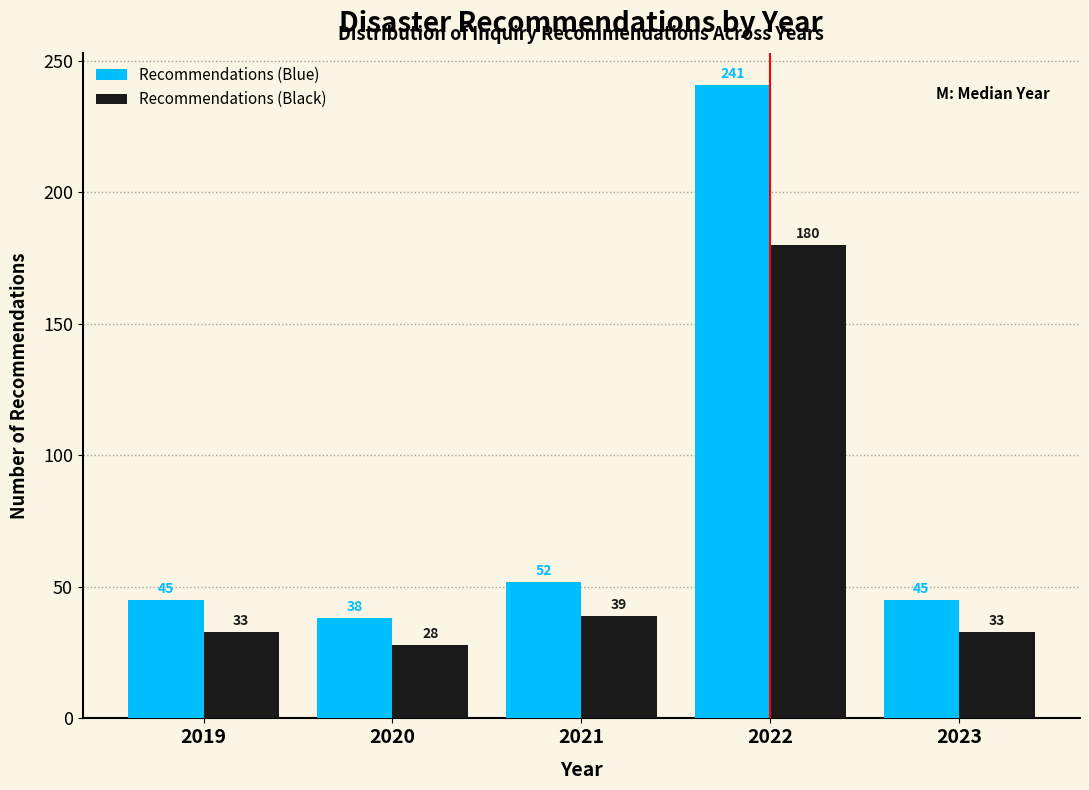

Reading left to right, what are all the values shown in this chart?

Recommendations (Blue): 45	38	52	241	45
Recommendations (Black): 33	28	39	180	33